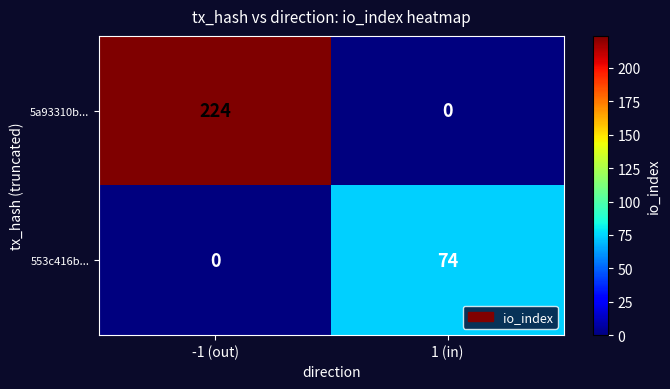

Reading left to right, what are all the values shown in this chart?

5a93310b...: -1 (out)=224	1 (in)=0
553c416b...: -1 (out)=0	1 (in)=74